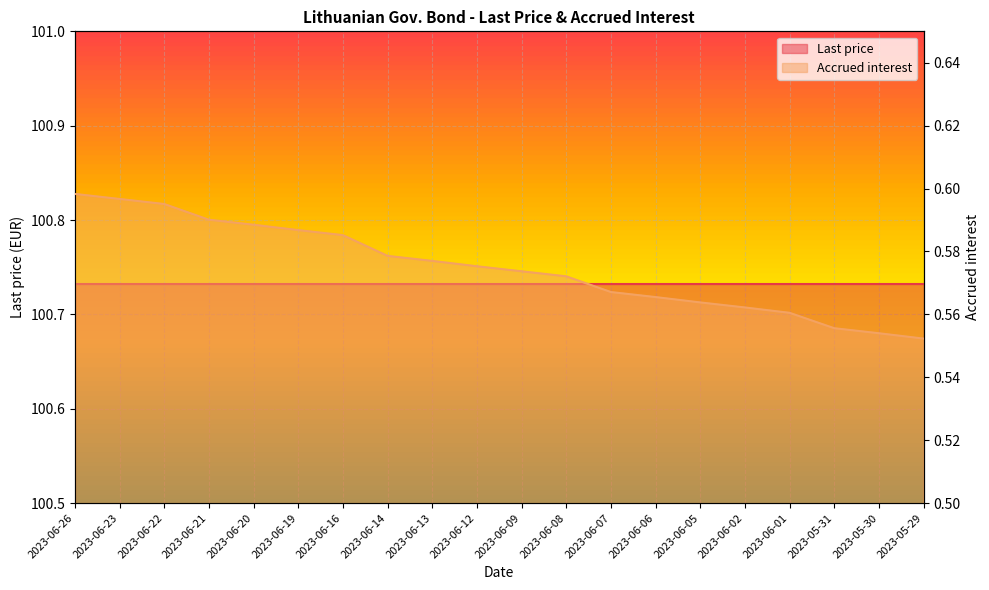

Count the Accrued interest values in the range 0 to 1.

20